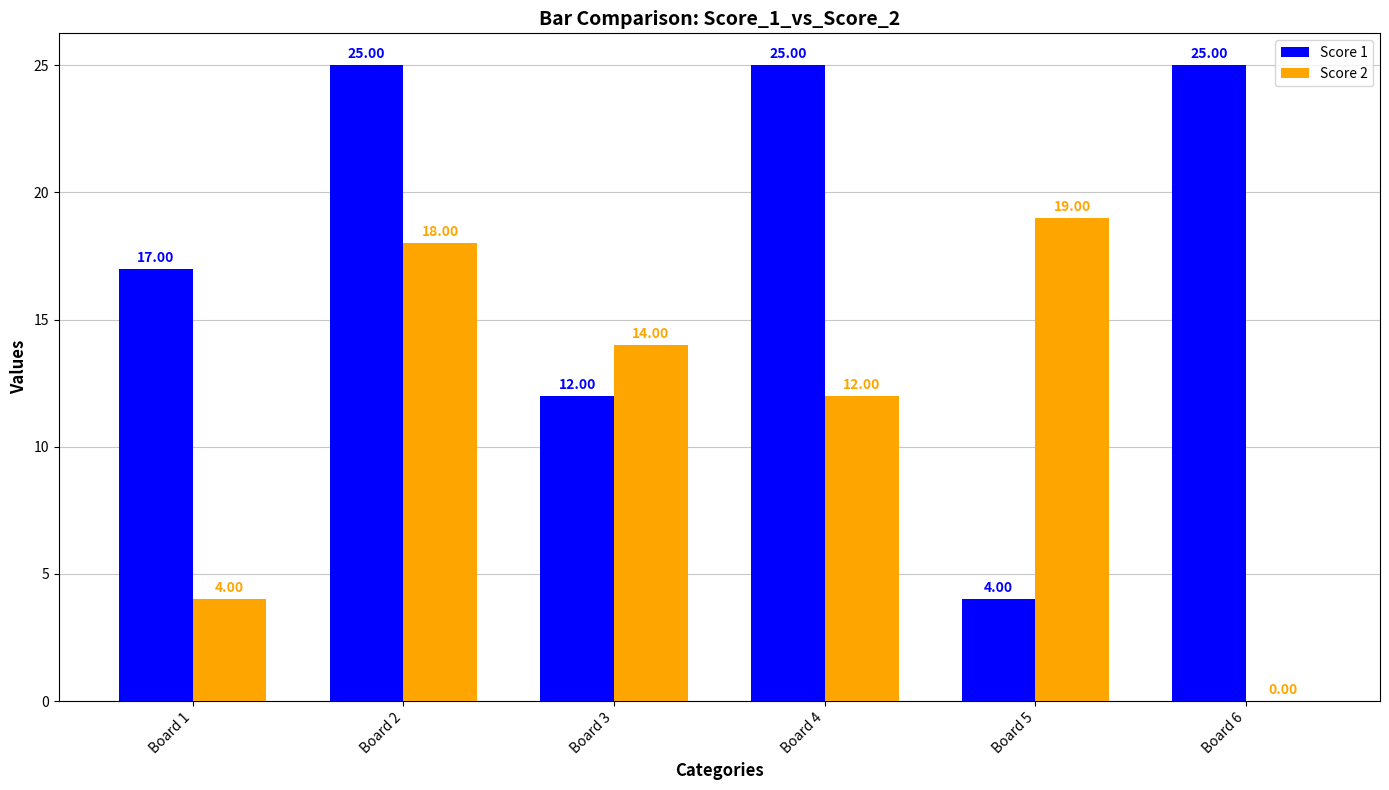

What is the sum of the Score 1 values at Board 3 and Board 4?

37